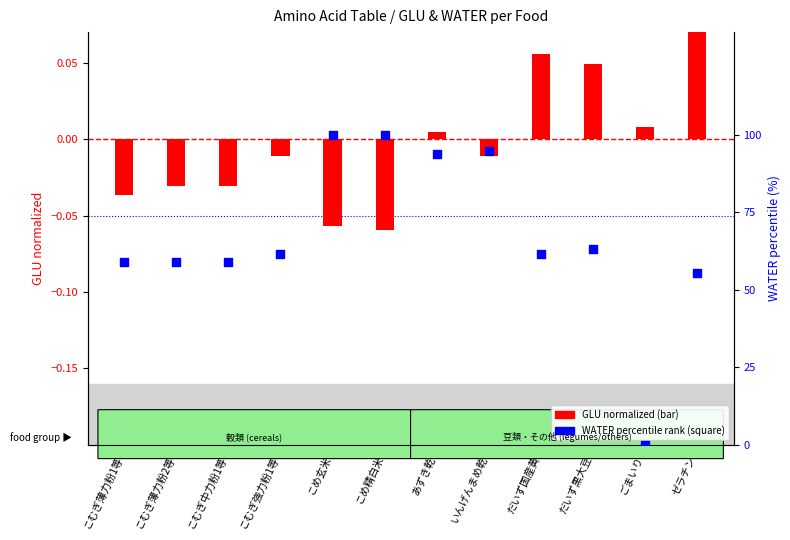

Approximately how many times larger is the value at こむぎ薄力粉2等 compared to こめ玄米?

0.6